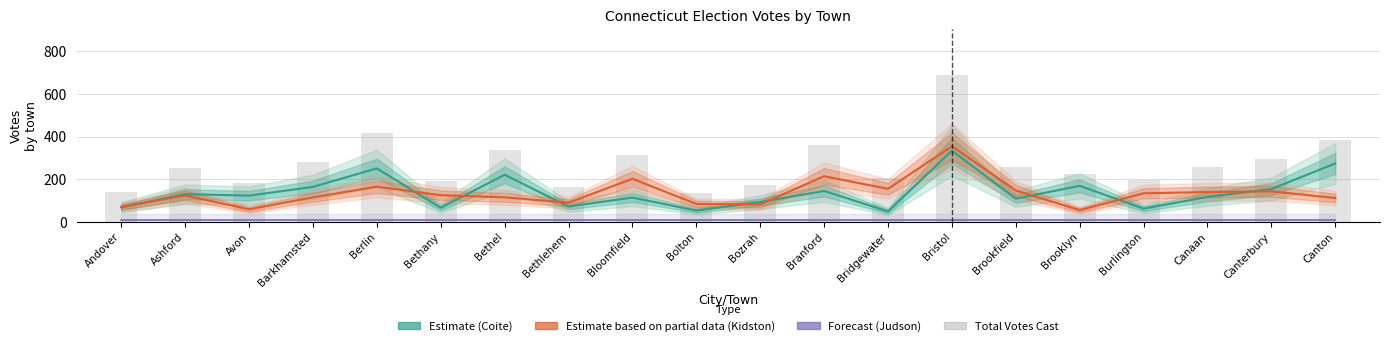

What is the label of the 5th bar from the left?

Berlin